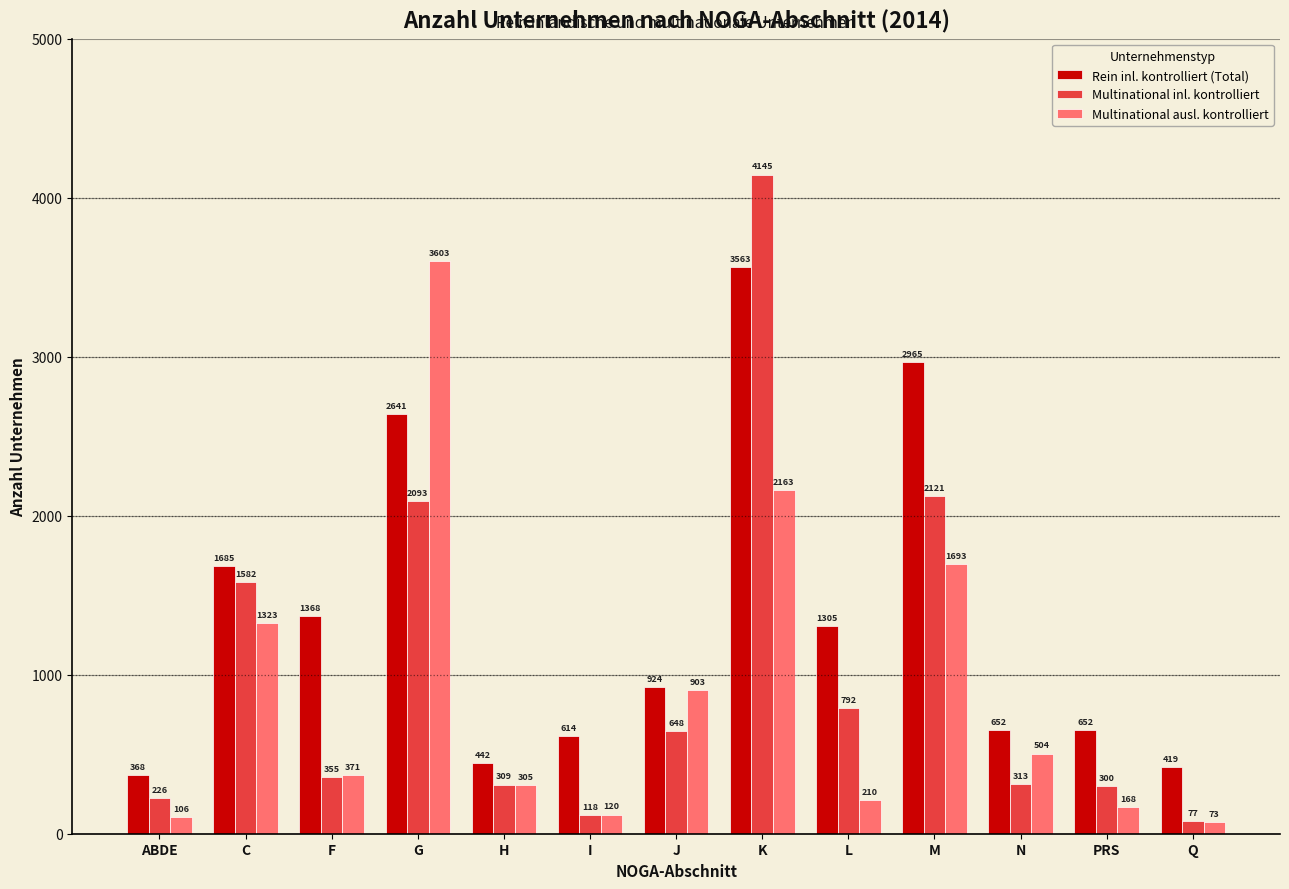

Which series has the widest spread of values?

Multinational inl. kontrolliert